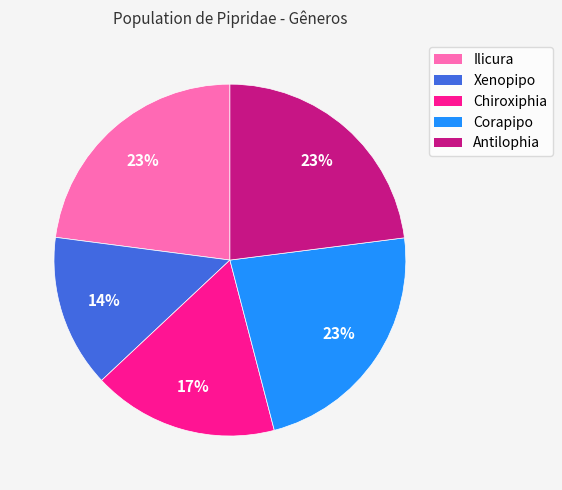

What percentage is the Ilicura slice, to the nearest percent?

23%